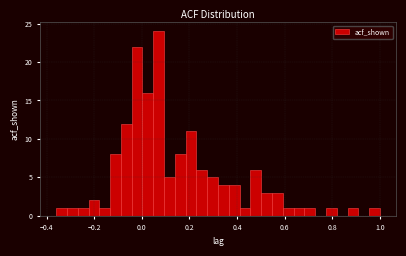

Around what value on the x-axis is the tallest bar? Give the approximate position of its centre, as read against the axis.

0.08